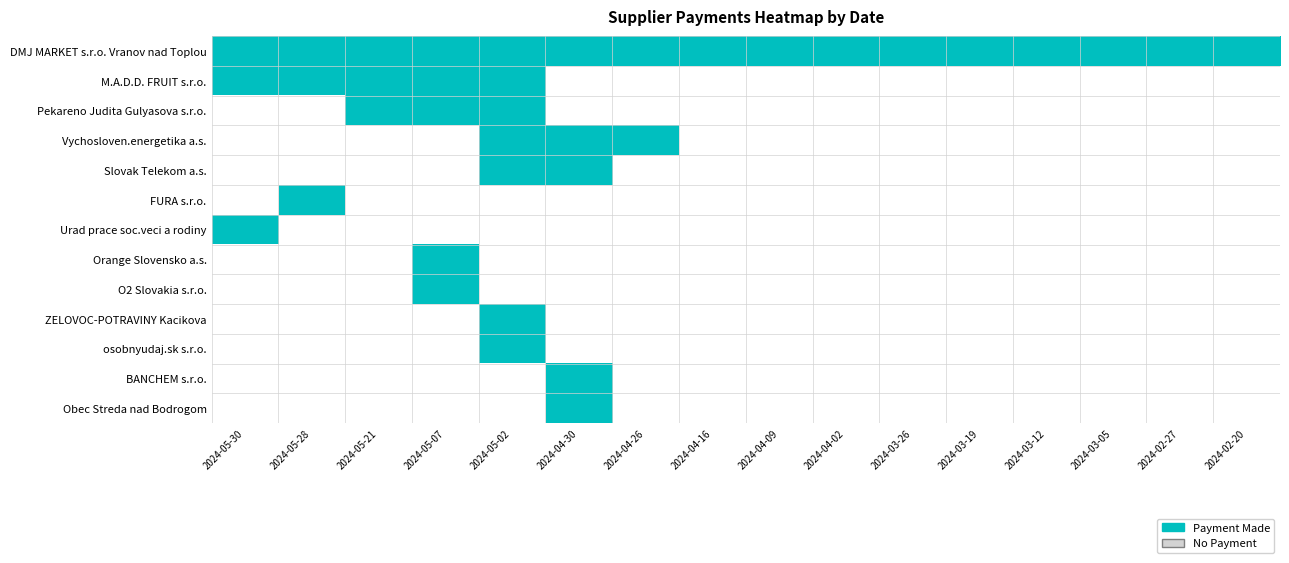

What is the total value across all series at 2024-05-07?

5